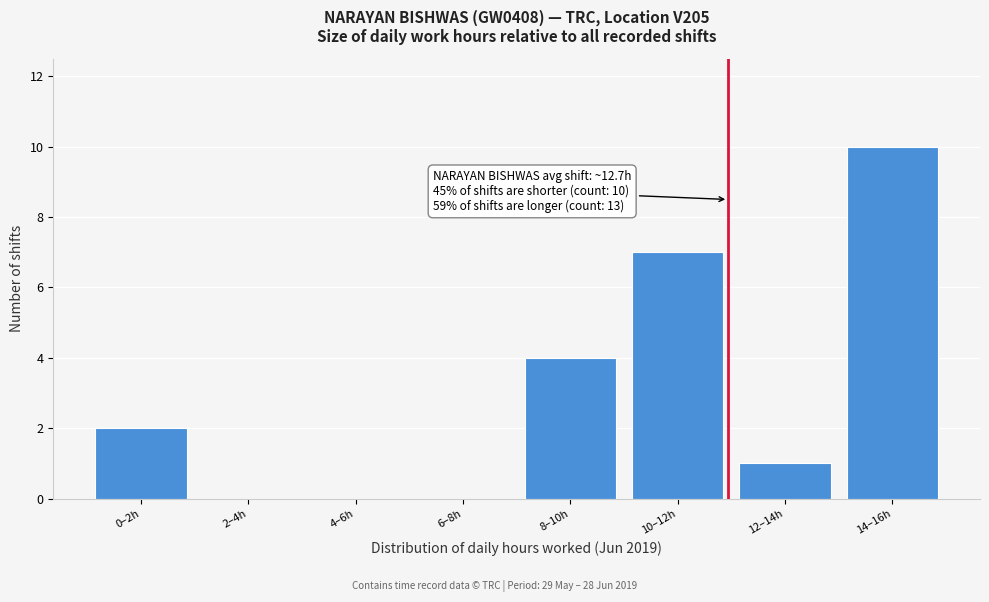

Reading left to right, what are all the values shown in this chart?

0–2h=2	2–4h=0	4–6h=0	6–8h=0	8–10h=4	10–12h=7	12–14h=1	14–16h=10